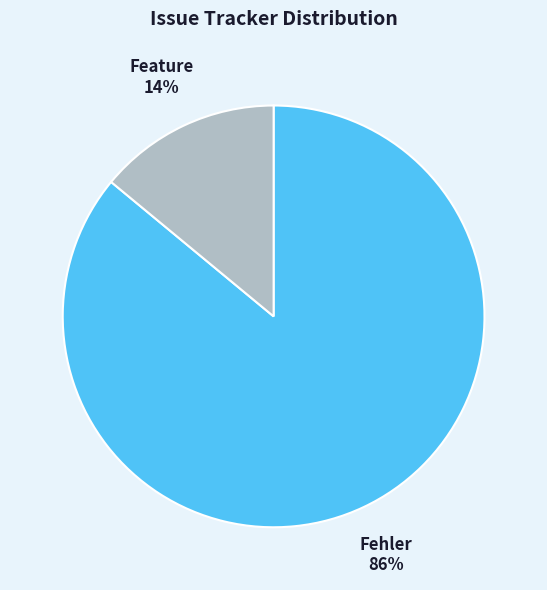

To the nearest percent, what portion does Feature represent?

14%